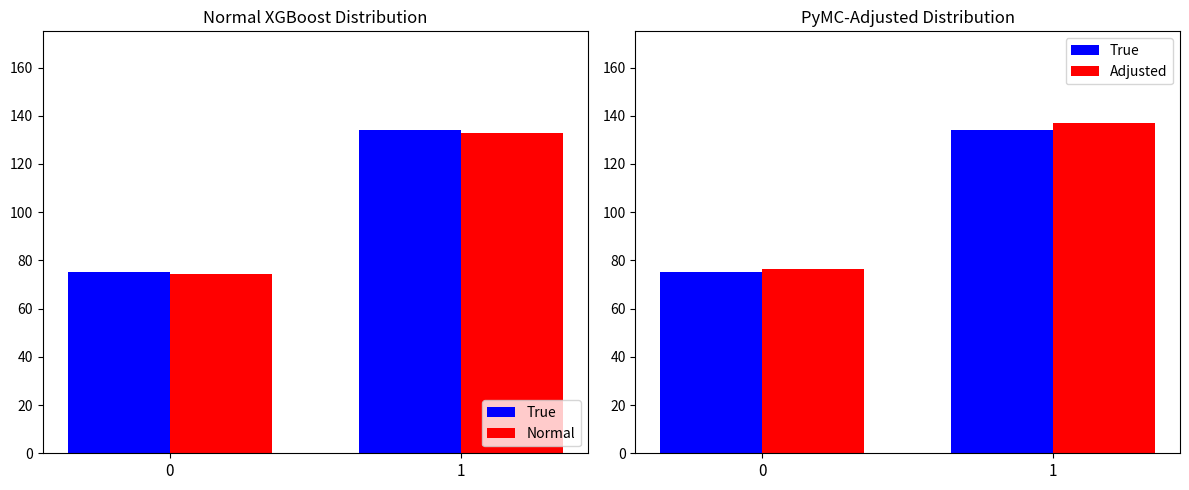

Reading left to right, what are all the values shown in this chart?

True: 0=75.2	1=134.1
Normal: 0=74.3	1=132.8
Adjusted: 0=76.5	1=136.8